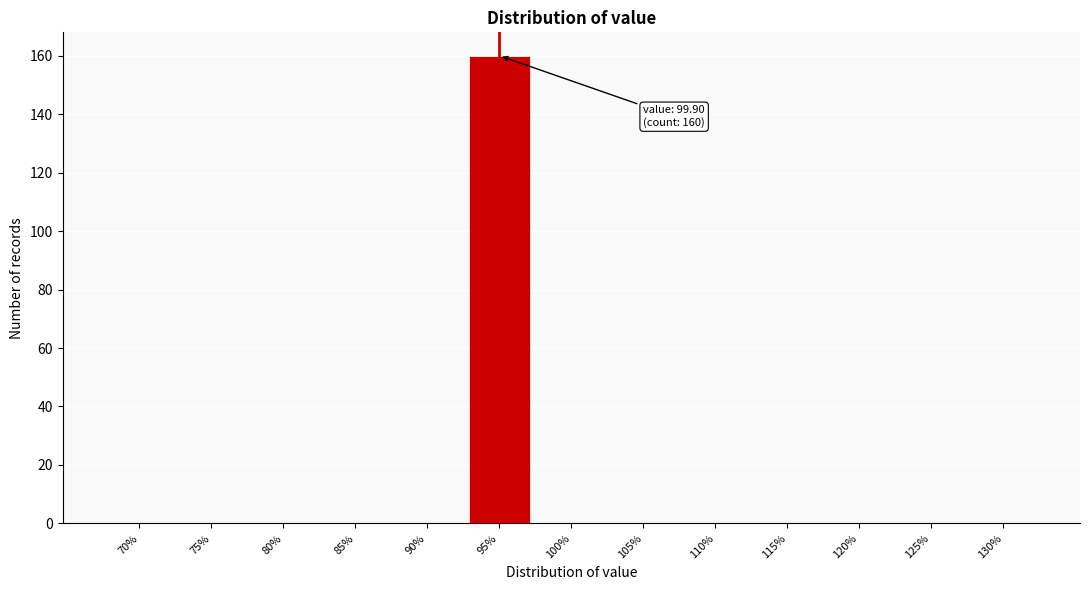

Reading right to left, list all the values displayed in this chart.

130%=0	125%=0	120%=0	115%=0	110%=0	105%=0	100%=0	95%=160	90%=0	85%=0	80%=0	75%=0	70%=0